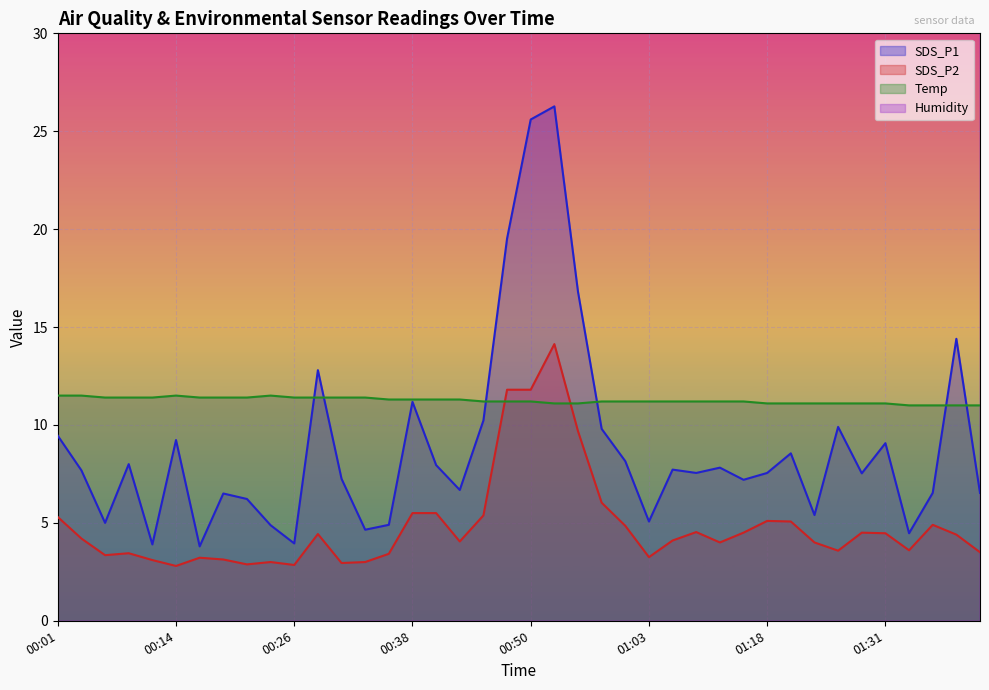

How many lines are shown in the chart?

4